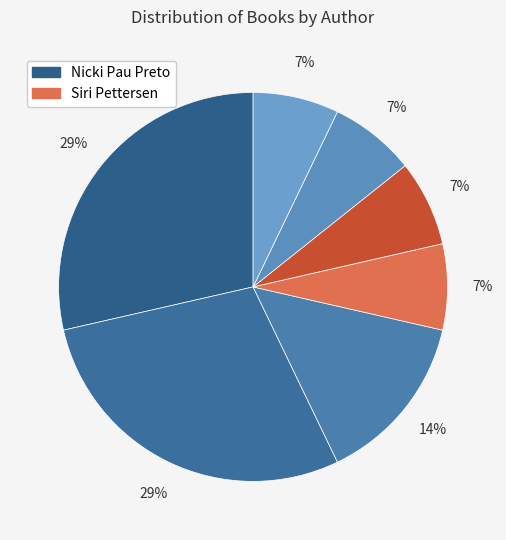

How many segments does this pie chart have?

7